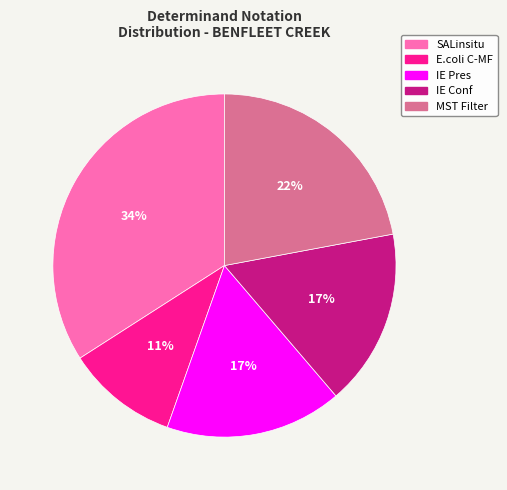

What is the largest slice in the pie chart?

SALinsitu